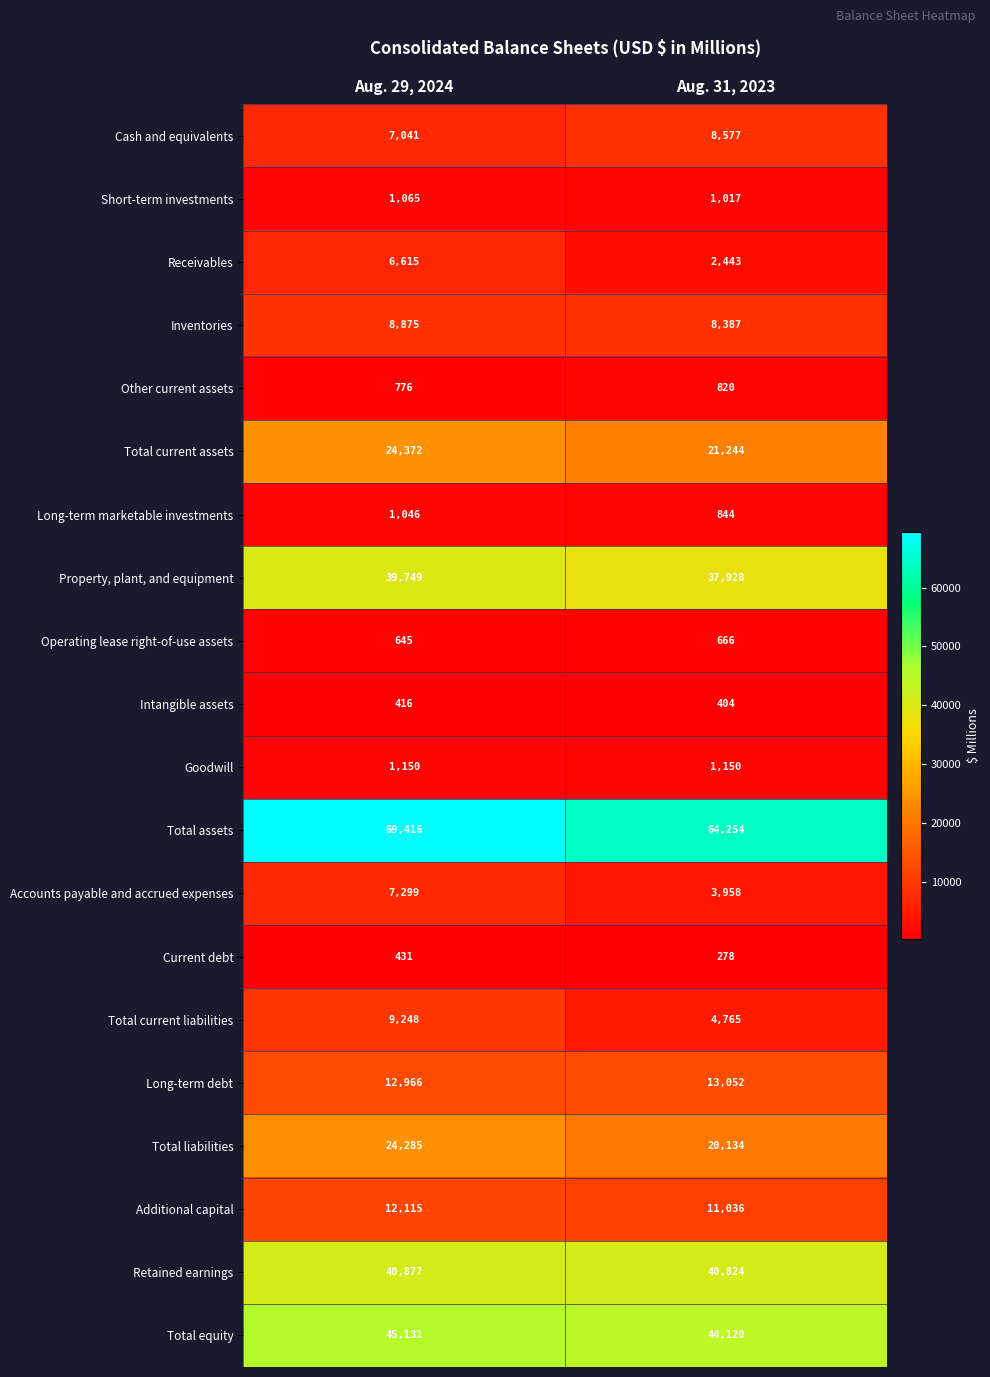

What value does the Intangible assets series have at Aug. 31, 2023?

404